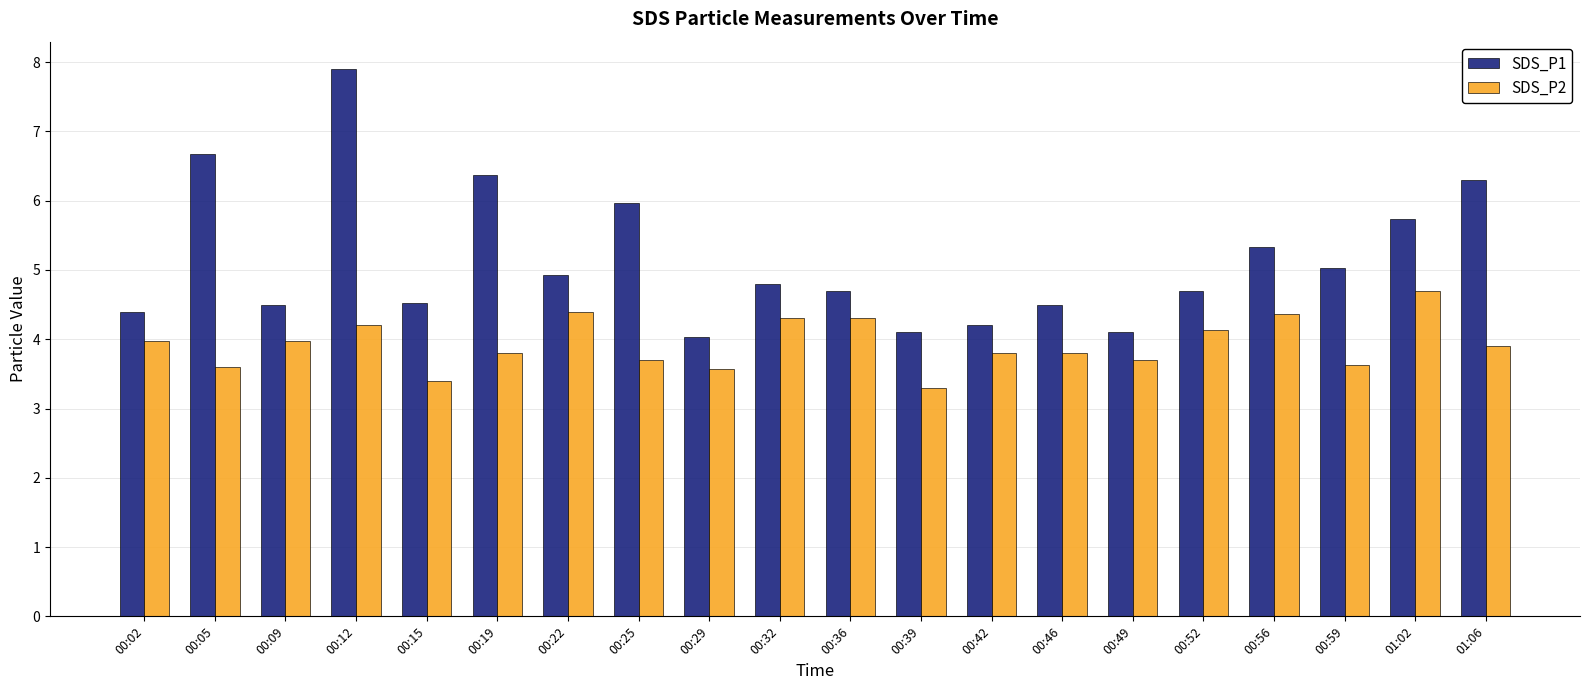

The SDS_P1 series shows 6.4 at 00:19. True or false?

True